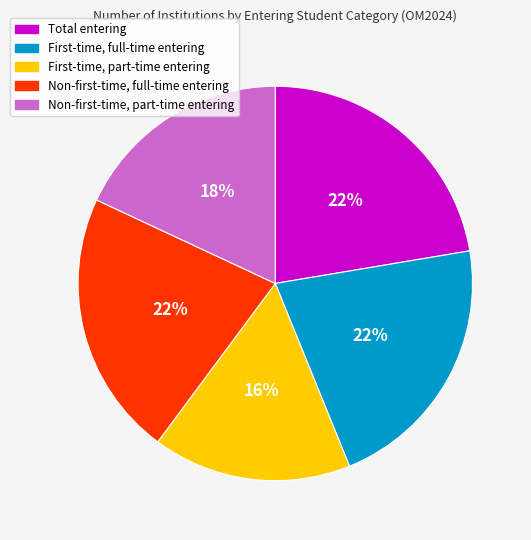

Which slice is the smallest?

First-time, part-time entering